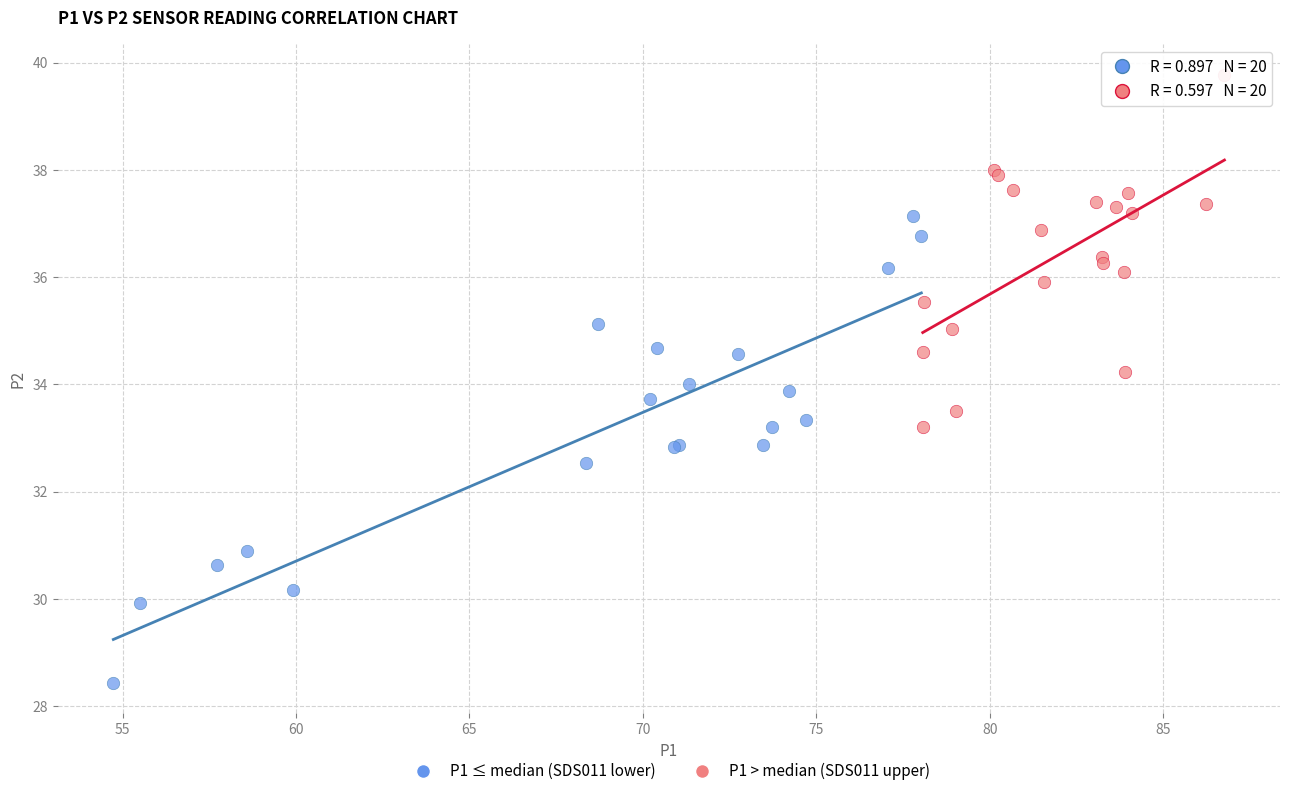

Which series has the largest Y range (max minus min)?

P1 ≤ median (SDS011 lower)